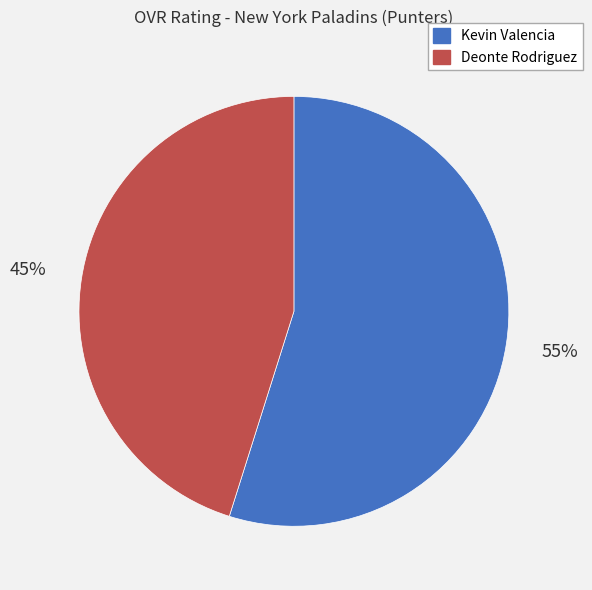

To the nearest percent, what percentage of the pie is Kevin Valencia?

55%